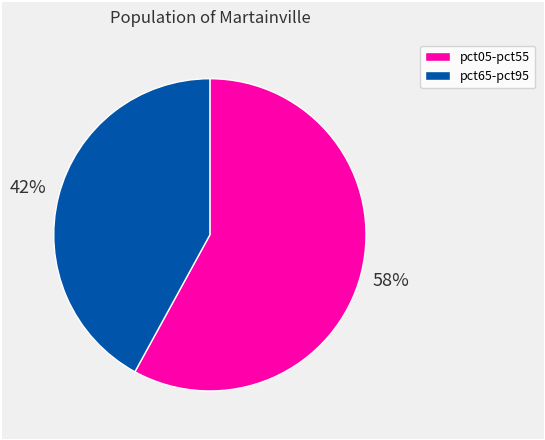

Is pct65-pct95 the majority of the pie?

No